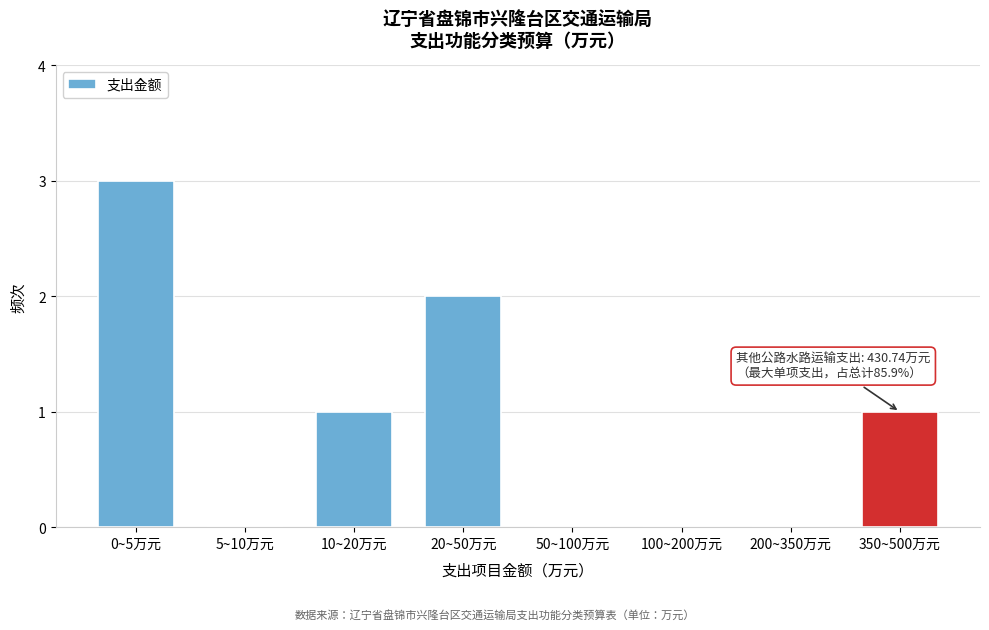

Reading left to right, what are all the values shown in this chart?

0~5万元=3	5~10万元=0	10~20万元=1	20~50万元=2	50~100万元=0	100~200万元=0	200~350万元=0	350~500万元=1